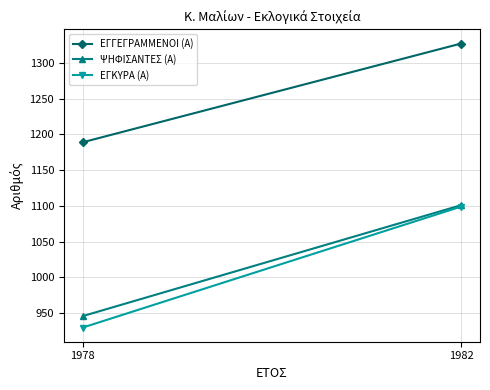

What is the average value of the ΕΓΓΕΓΡΑΜΜΕΝΟΙ (Α) series?

1258